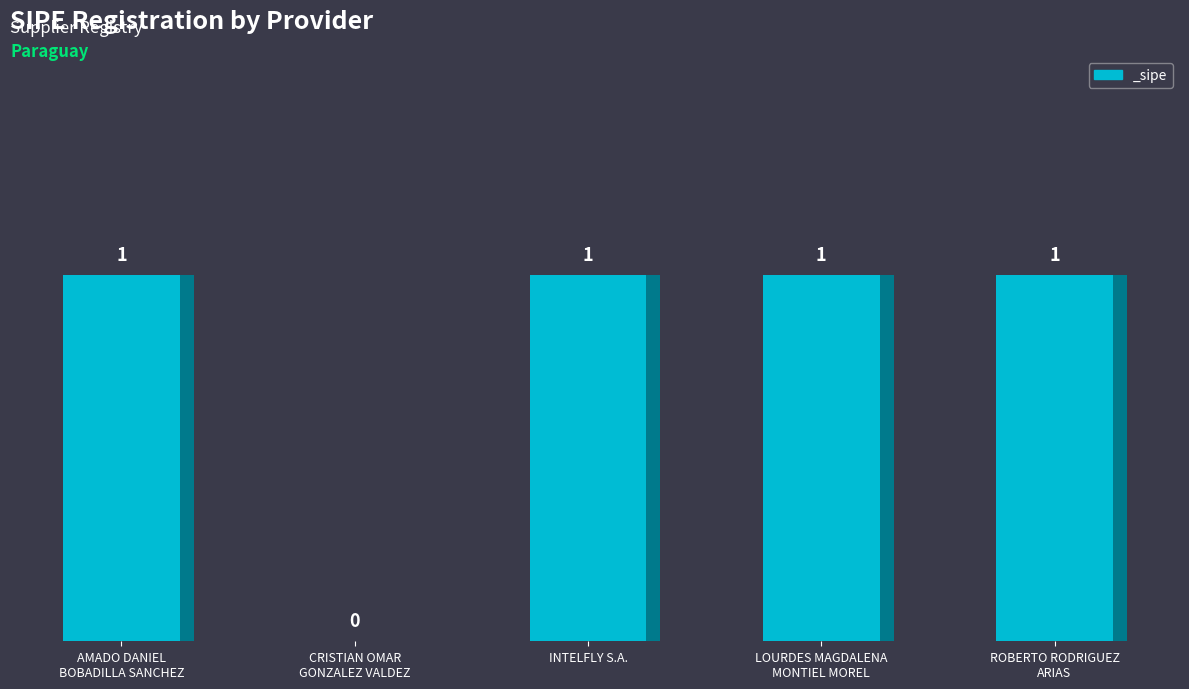

List the labels in order of value, largest first.

AMADO DANIEL
BOBADILLA SANCHEZ, INTELFLY S.A., LOURDES MAGDALENA
MONTIEL MOREL, ROBERTO RODRIGUEZ
ARIAS, CRISTIAN OMAR
GONZALEZ VALDEZ